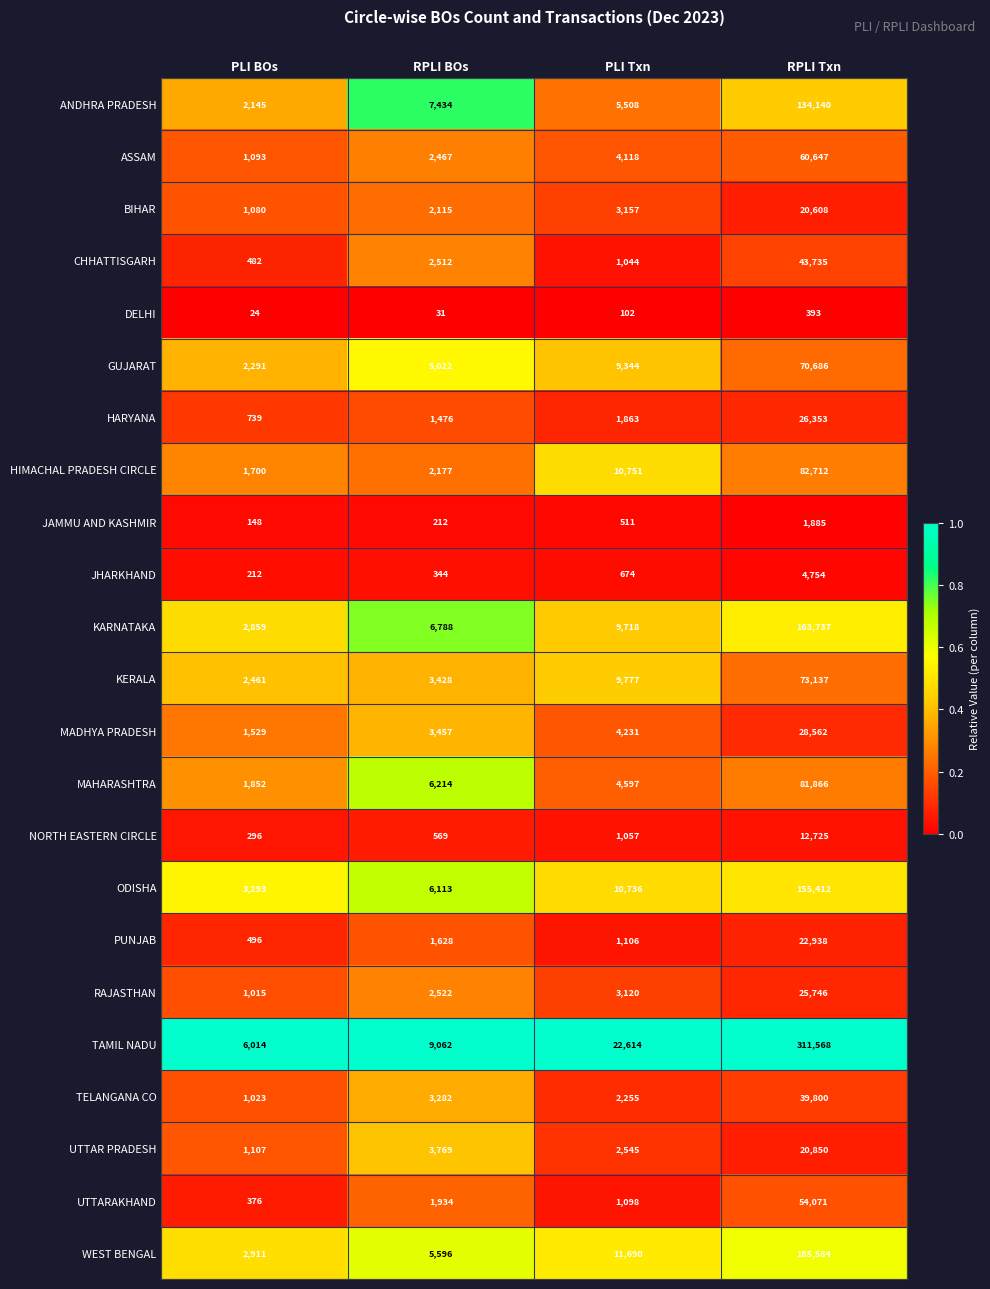

Which series has the widest spread of values?

TAMIL NADU